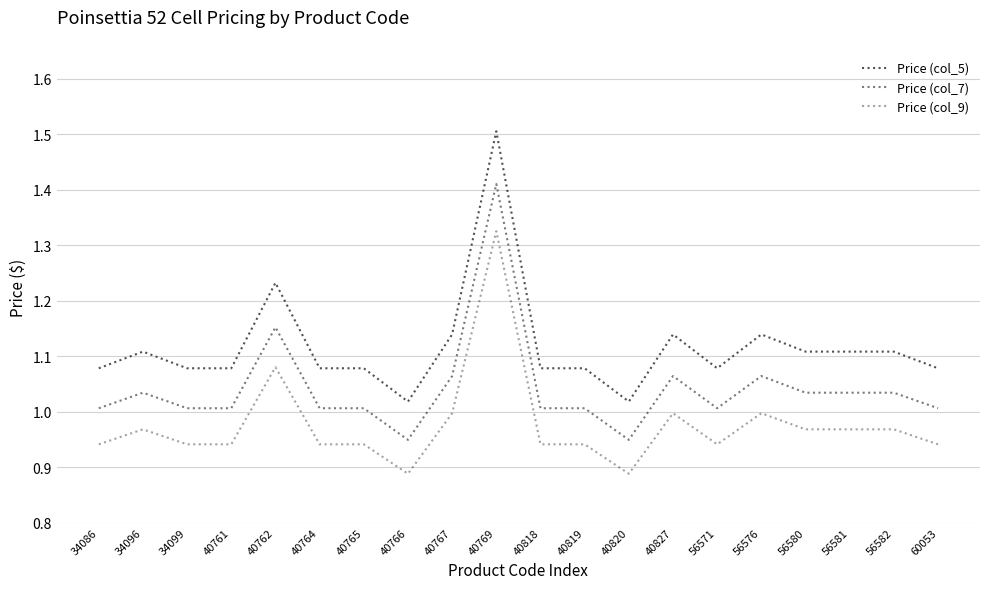

What value does the Price (col_9) series have at 40827?

1.0